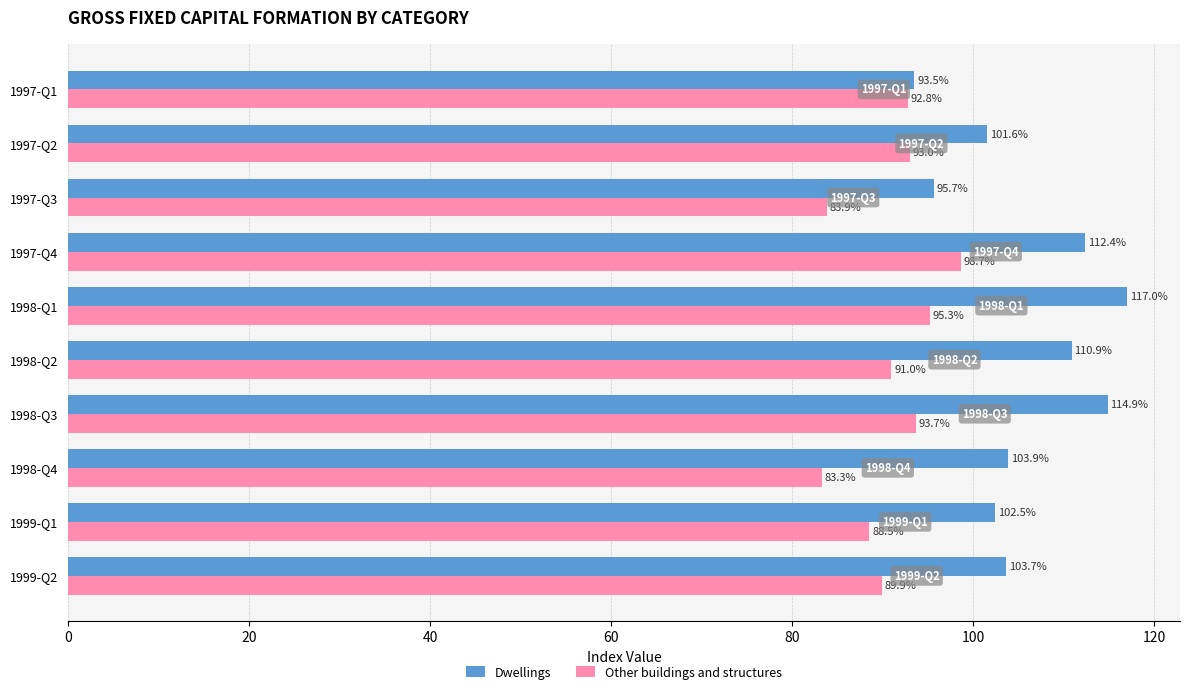

Count the number of categories in the chart.

10